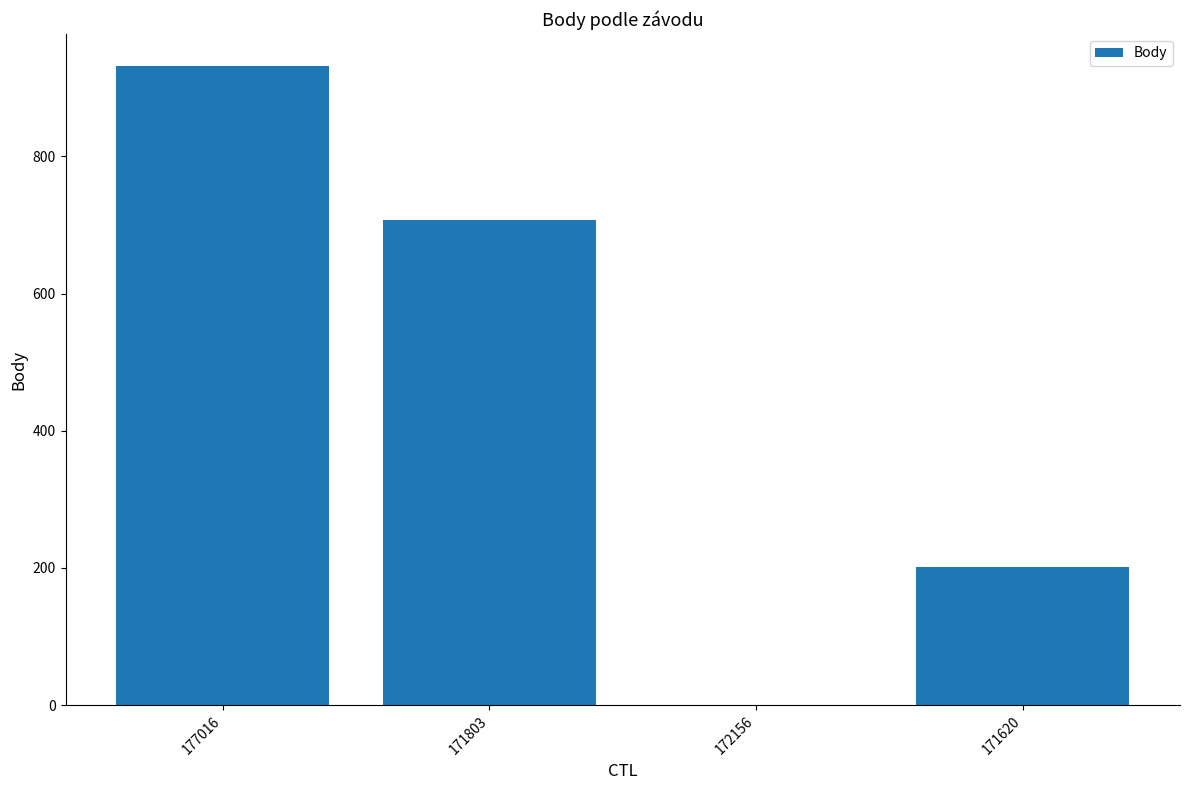

Is it true that the value at 171620 is 202?

True